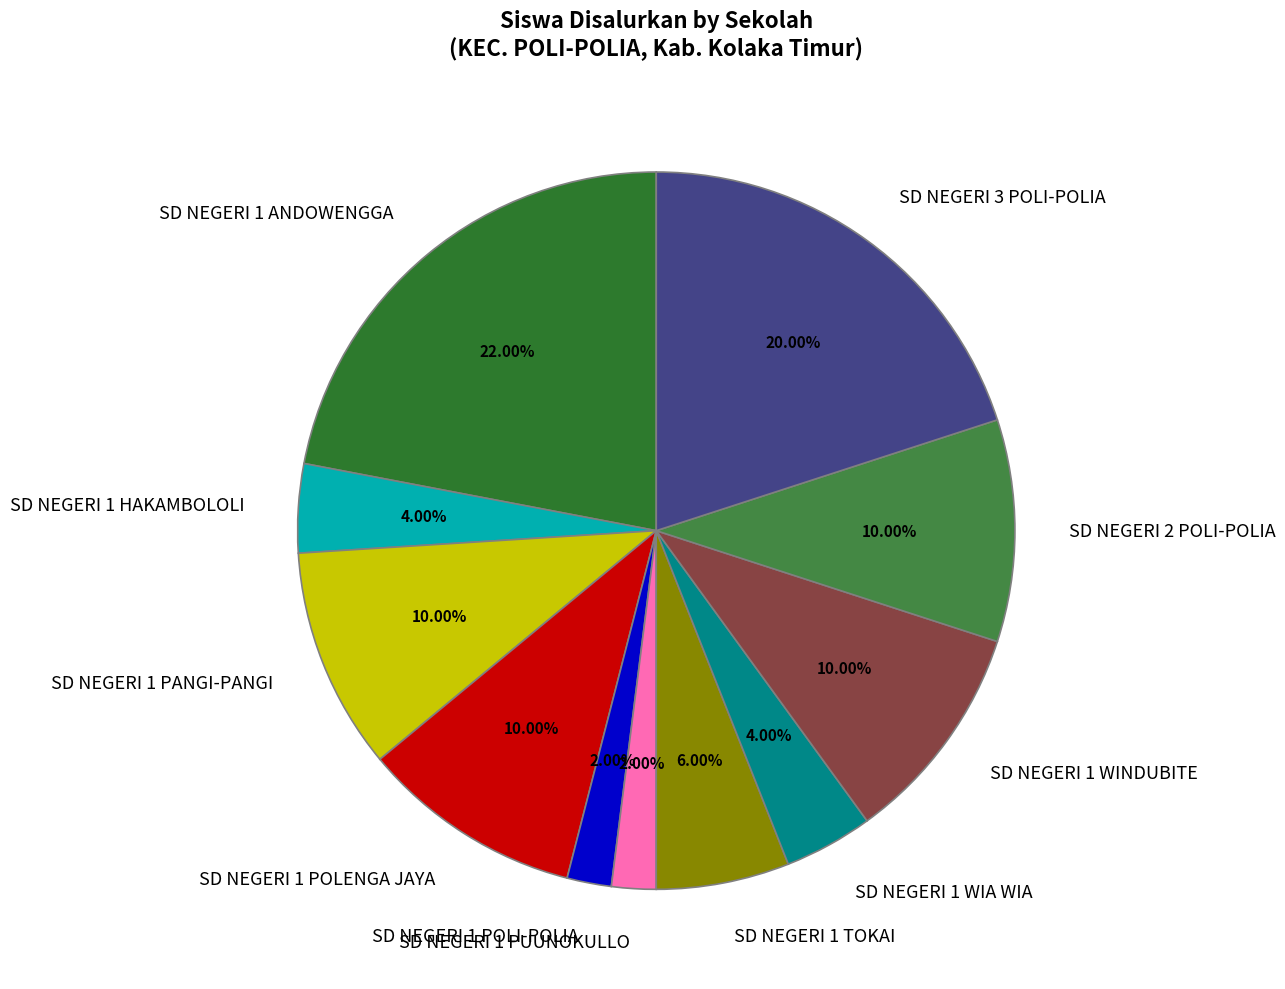

Which slice is the largest?

SD NEGERI 1 ANDOWENGGA